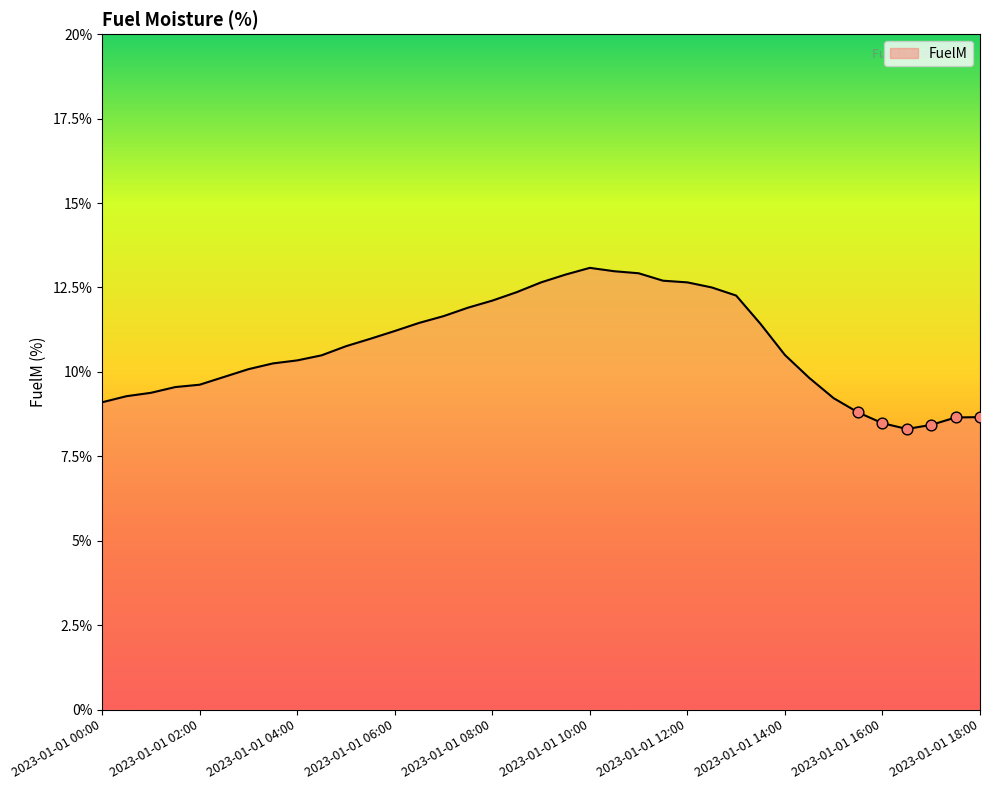

What is the difference between the maximum and minimum values?

4.8